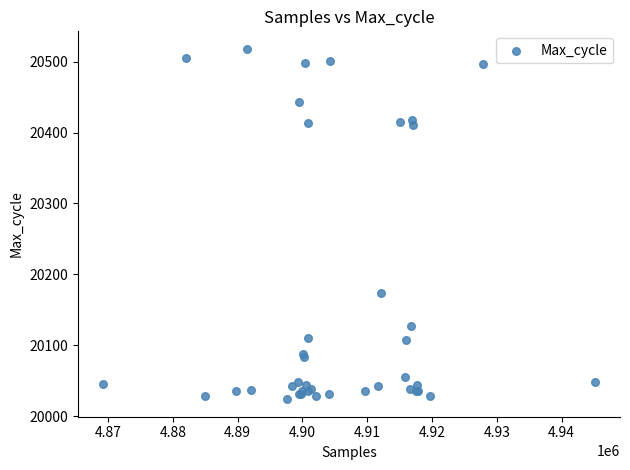

What Y value in the scatter plot is closest to 20271?

20174